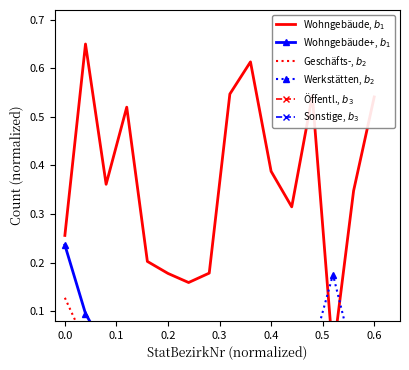

How many categories are shown in the chart?

16